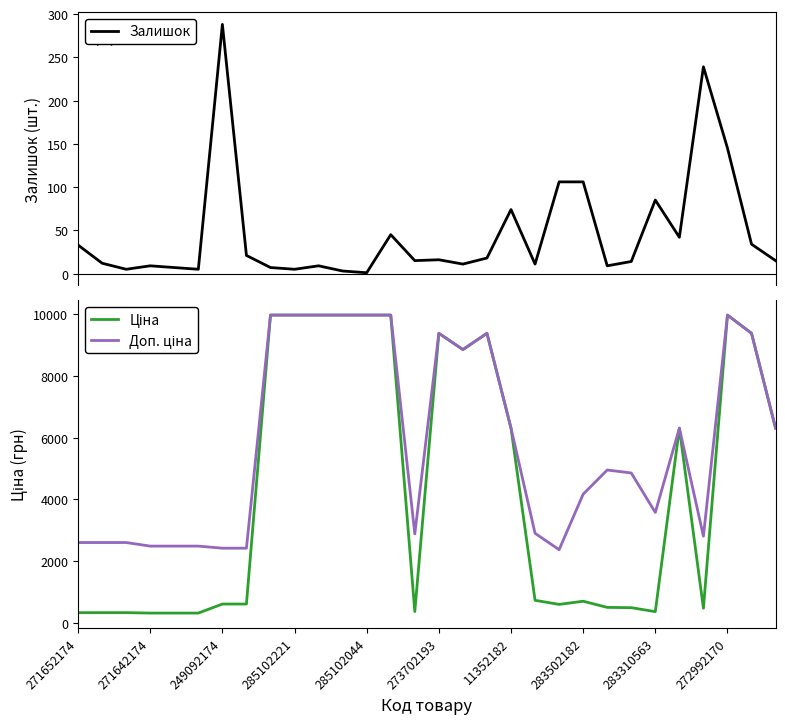

What is the spread (max minus min) of values at 10?

9966.0